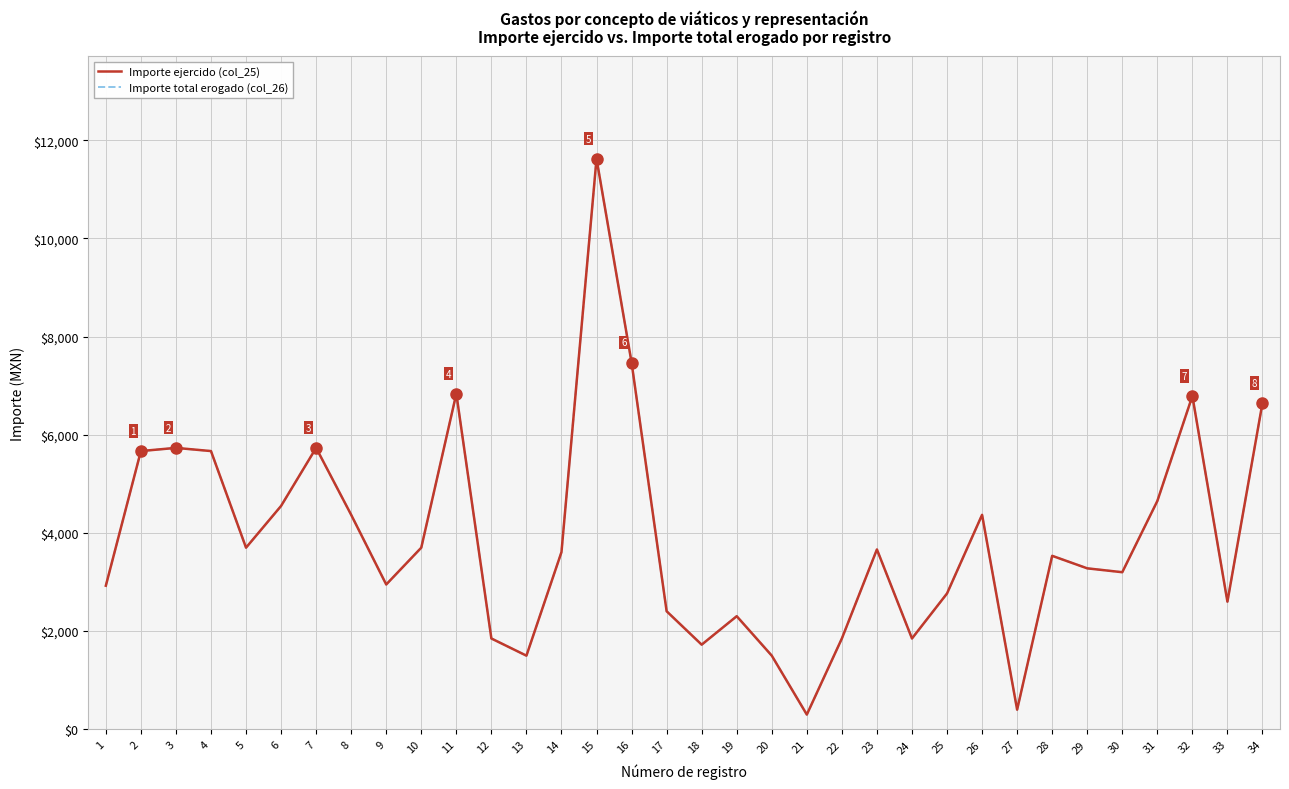

Is it true that Importe total erogado (col_26) equals 3200 at 30?

True